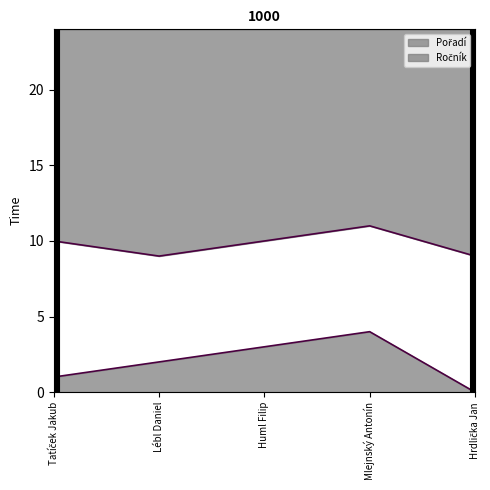

What is the average value of the Pořadí series?

2